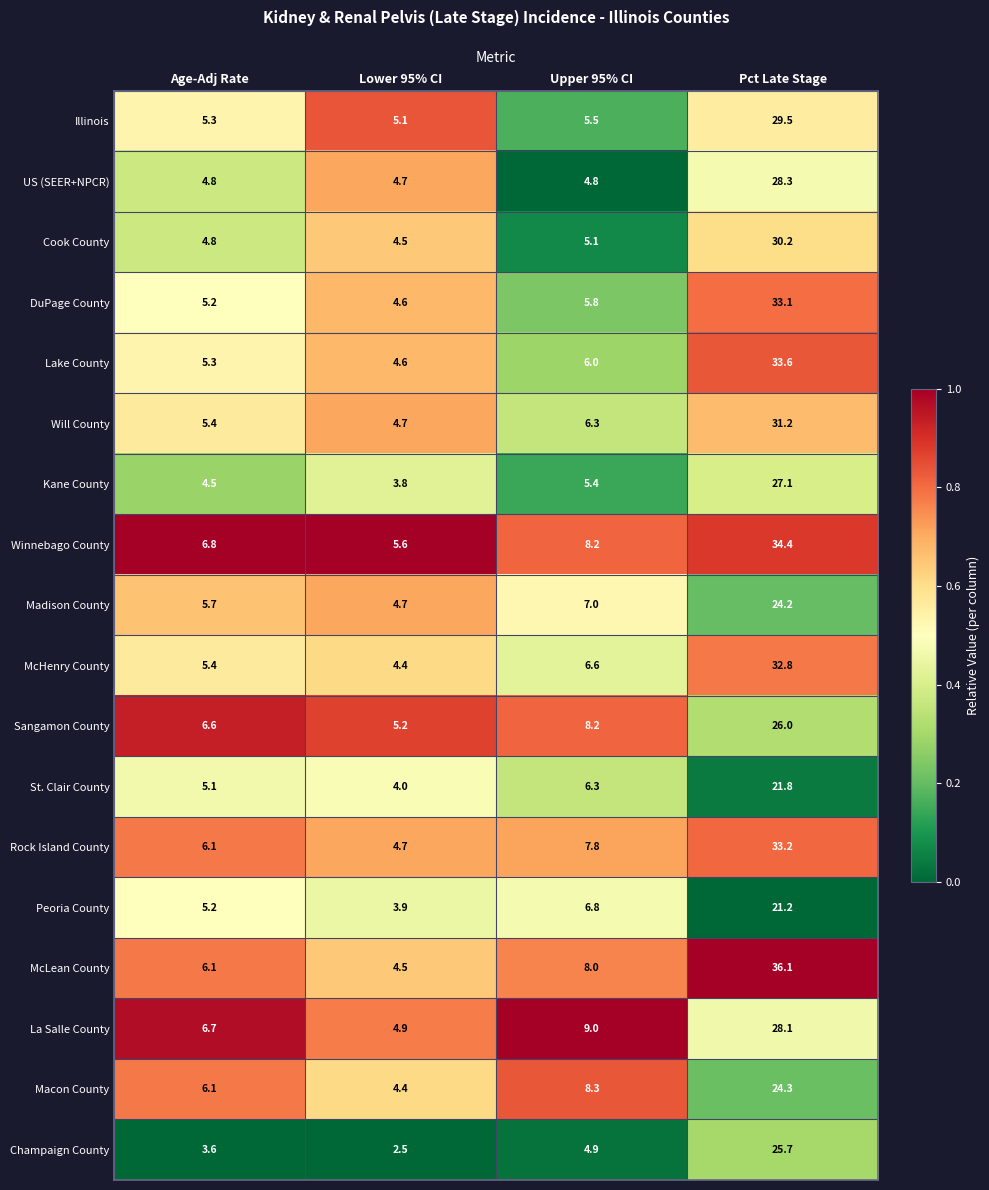

What is the total value across all series at Age-Adj Rate?

98.7